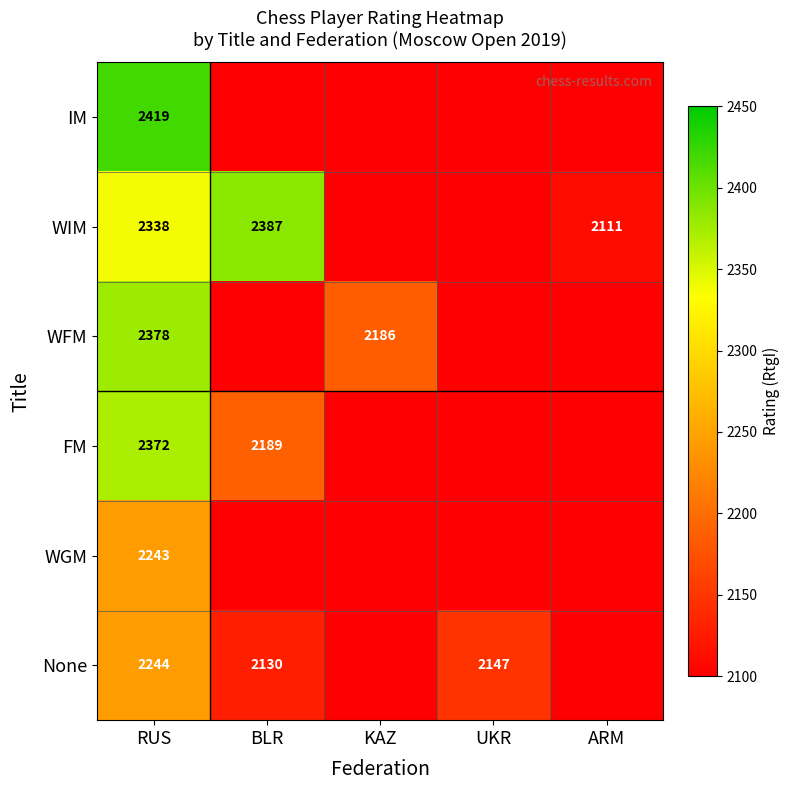

The value of WIM at ARM is 886. True or false?

False